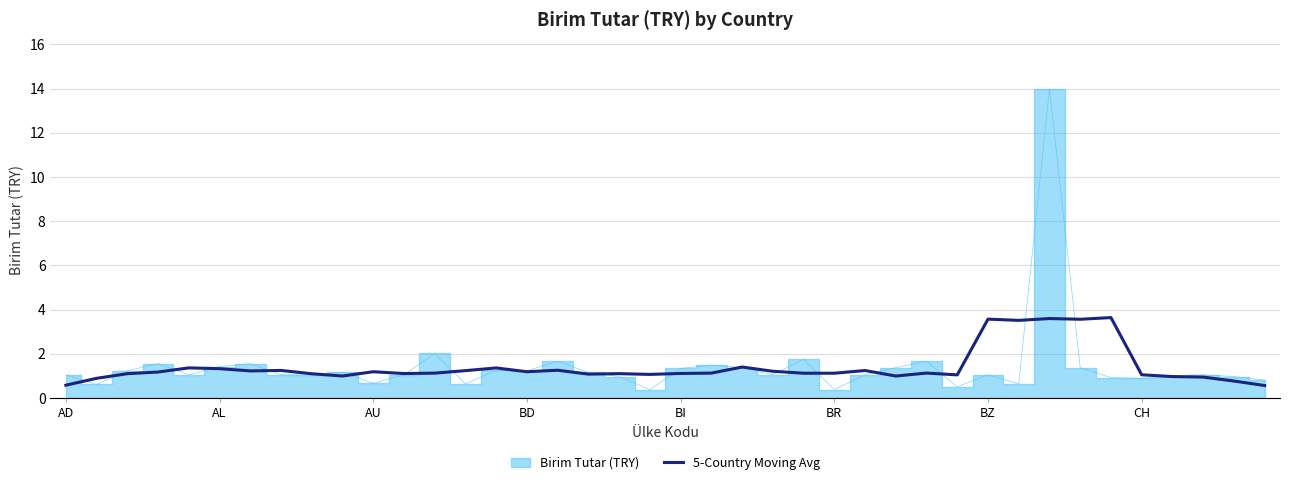

True or false: 5-Country Moving Avg has a value of 1.1 at BI.

True